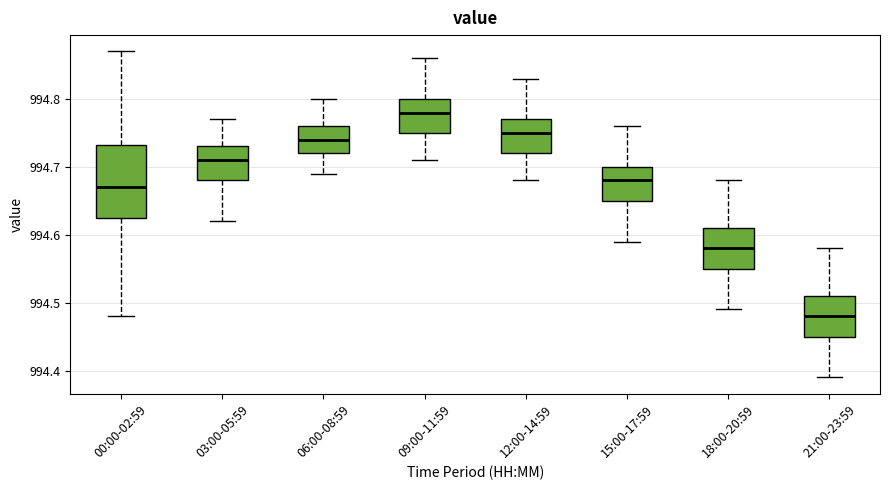

Reading left to right, transcribe this box plot: for each box, give where its median line is, the range the box spans, and where its two whiskers end, as read against the y-axis. The values are not printed on the chart, so give them approximately, as read against the axis.

00:00-02:59: median 994.67, box 994.63 to 994.73, whiskers 994.48 to 994.87
03:00-05:59: median 994.71, box 994.68 to 994.73, whiskers 994.62 to 994.77
06:00-08:59: median 994.74, box 994.72 to 994.76, whiskers 994.69 to 994.80
09:00-11:59: median 994.78, box 994.75 to 994.80, whiskers 994.71 to 994.86
12:00-14:59: median 994.75, box 994.72 to 994.77, whiskers 994.68 to 994.83
15:00-17:59: median 994.68, box 994.65 to 994.70, whiskers 994.59 to 994.76
18:00-20:59: median 994.58, box 994.55 to 994.61, whiskers 994.49 to 994.68
21:00-23:59: median 994.48, box 994.45 to 994.51, whiskers 994.39 to 994.58